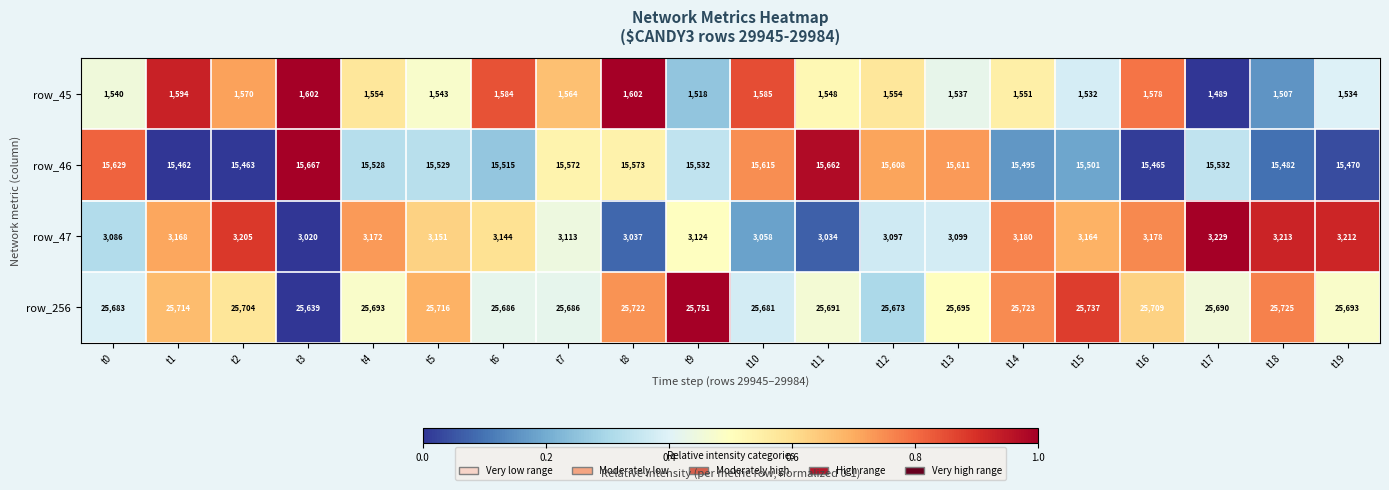

How many series are shown in this chart?

4